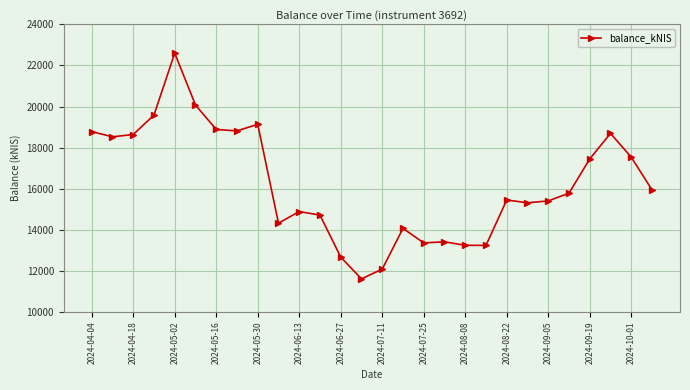

Does the chart display data point markers on the line(s)?

Yes